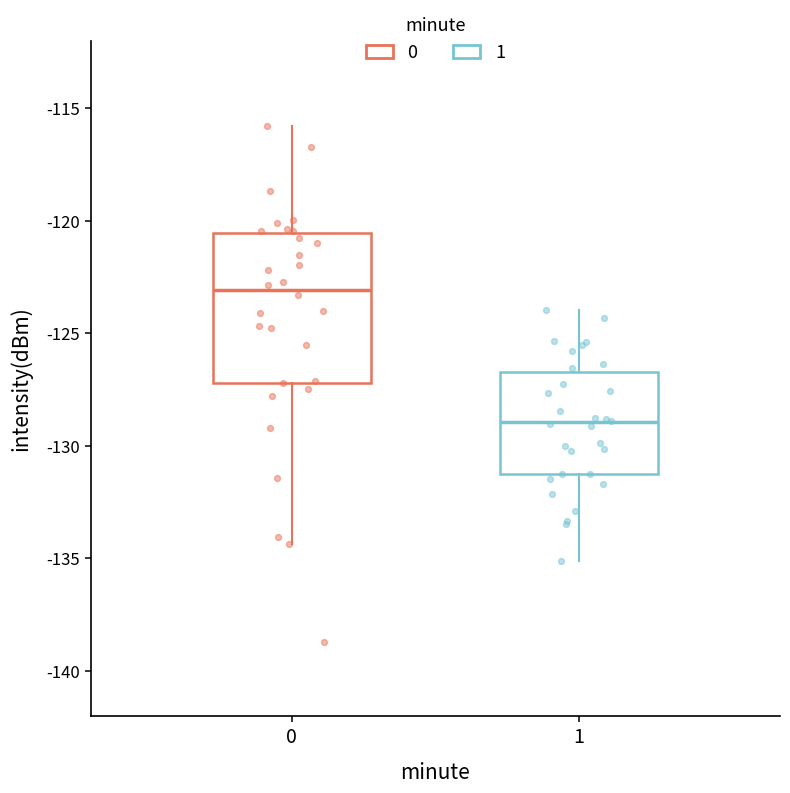

Where does the upper whisker of the box at x = 1 end on the y-axis? The values are not printed on the chart, so give them approximately, as read against the axis.

-124.0